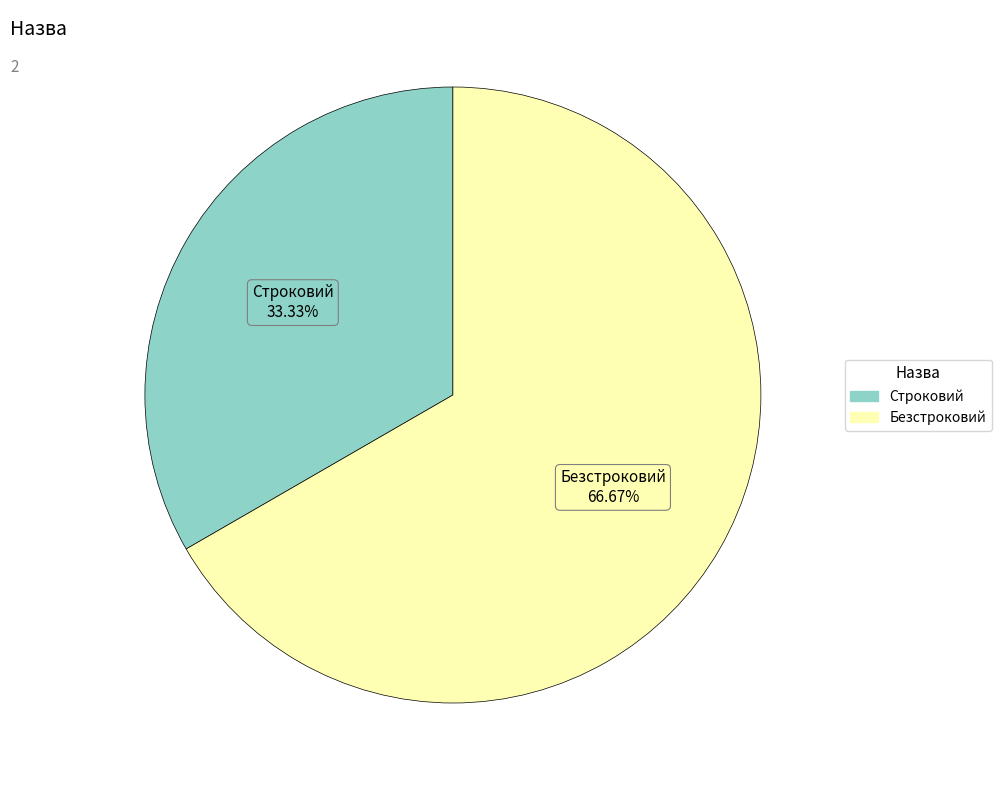

What is the ratio of the value at Строковий to the value at Безстроковий?

0.5